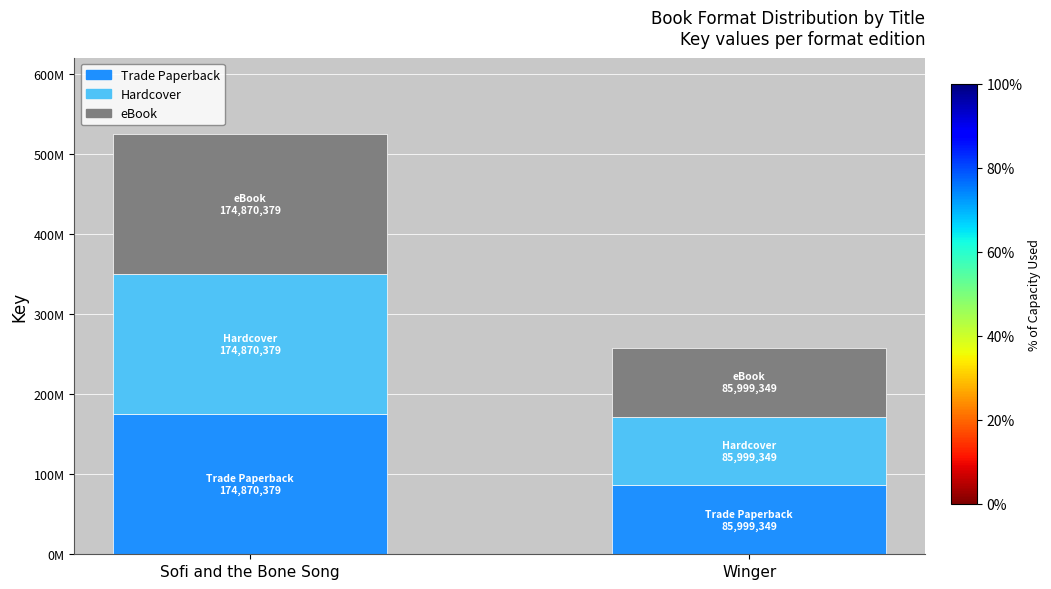

At Sofi and the Bone Song, list the series in order from smallest to largest.

Trade Paperback, Hardcover, eBook